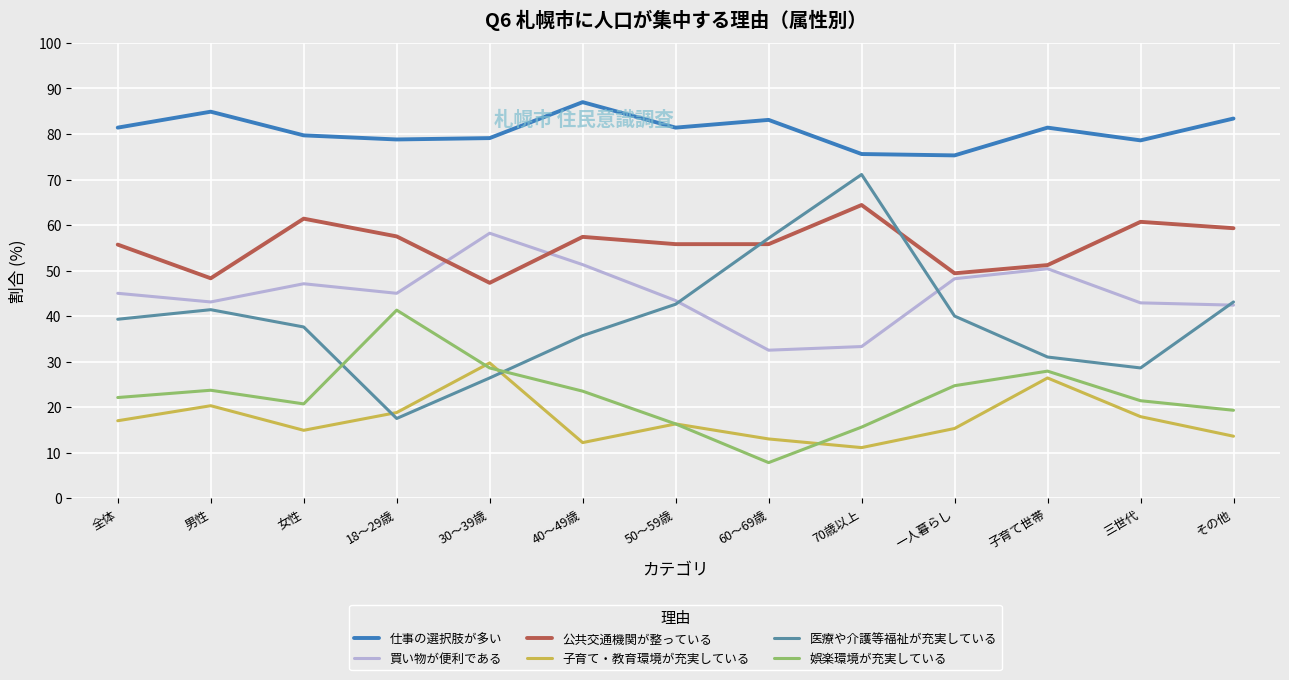

Is it true that 仕事の選択肢が多い equals 52.5 at 40～49歳?

False